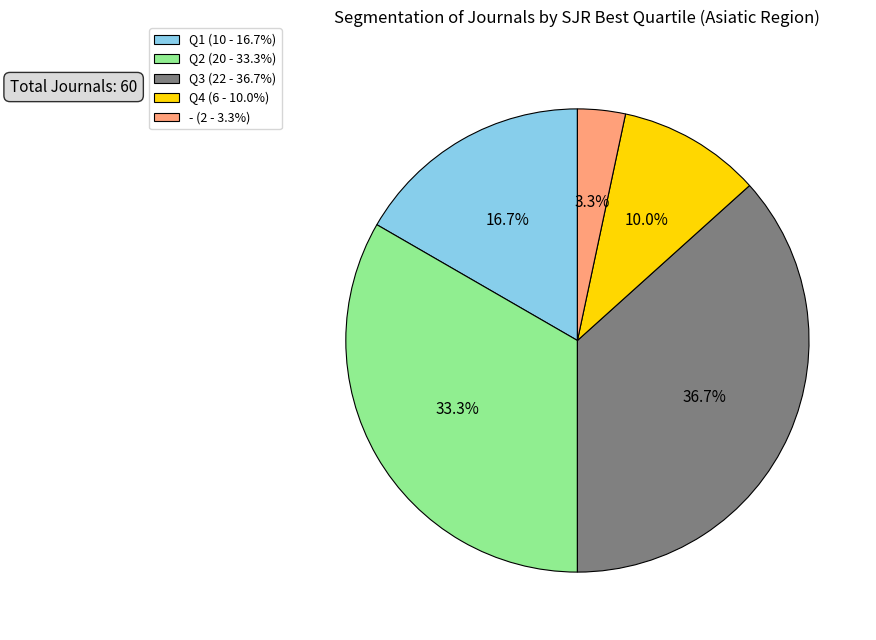

To the nearest percent, what is the average slice percentage?

20%